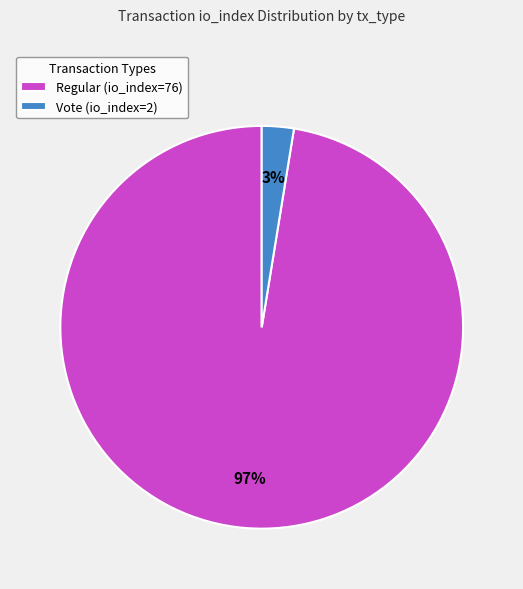

Combined, do Regular (io_index=76) and Vote (io_index=2) account for over 50%?

Yes